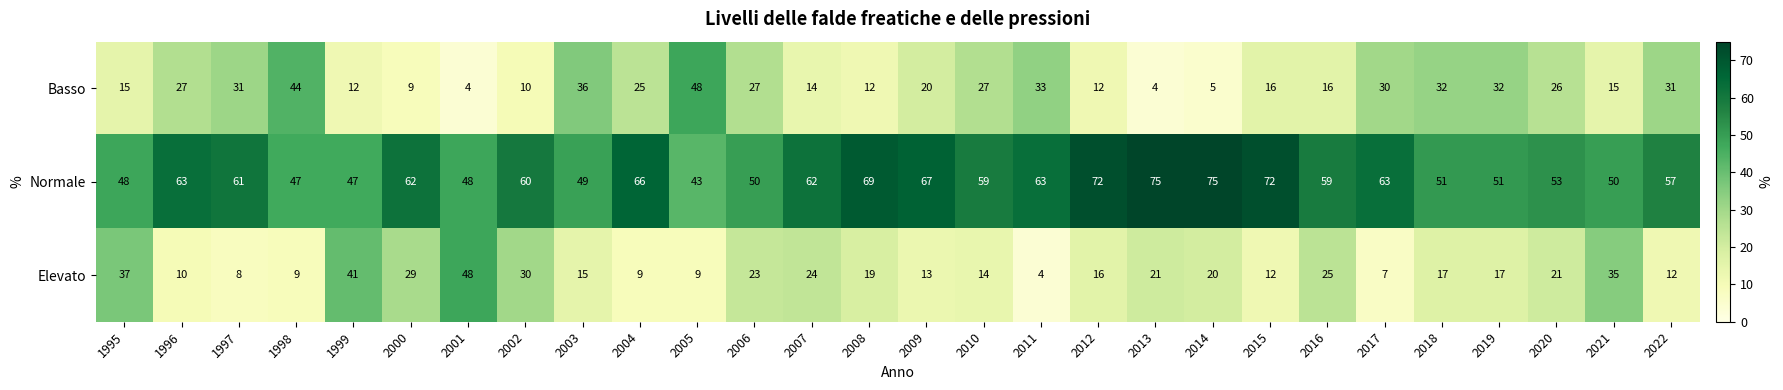

Between 2003 and 2017, which series saw the biggest shift?

Normale